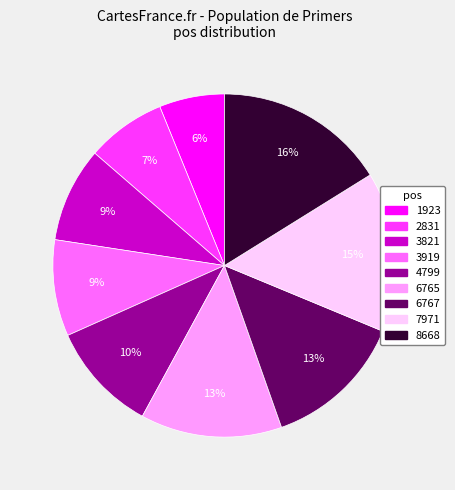

Which slice is the largest?

8668